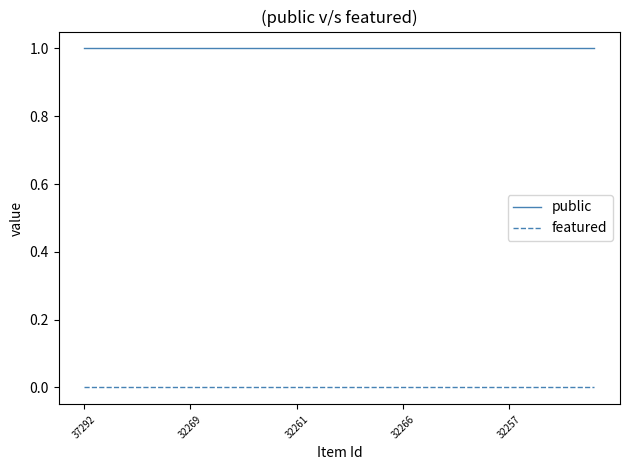

List the series in order of their overall mean, lowest first.

featured, public